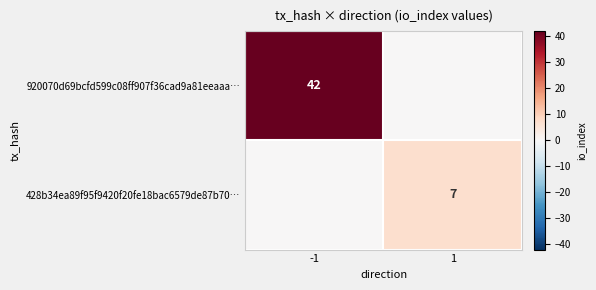

The 920070d69bcfd599c08ff907f36cad9a81eeaaa… series shows 64 at -1. True or false?

False